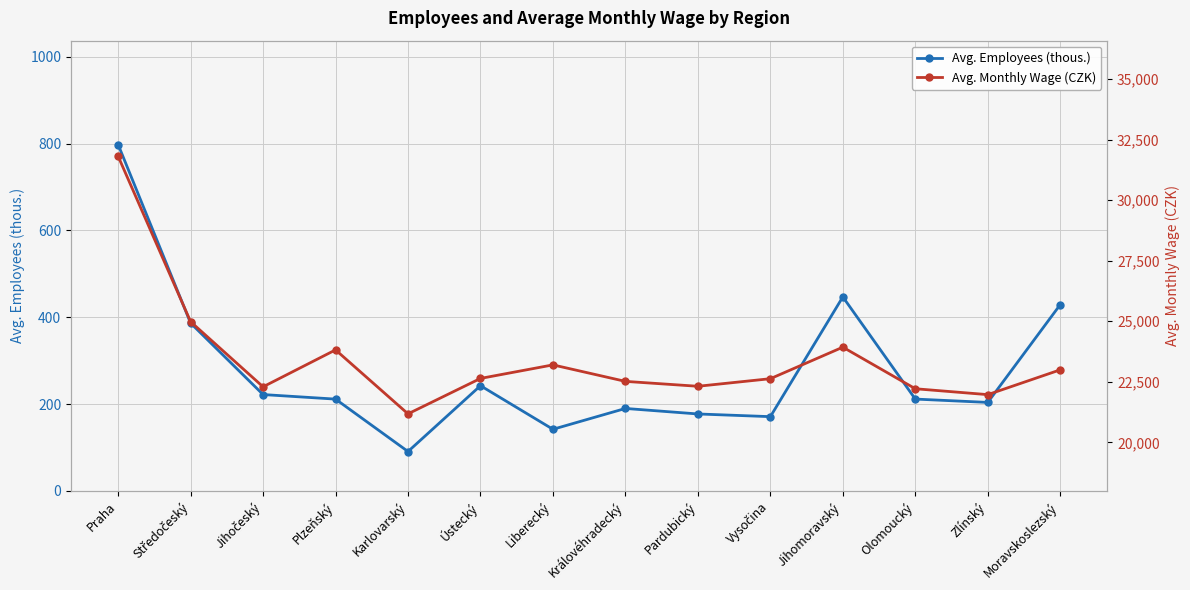

Which series changed the most between Plzeňský and Zlínský?

Avg. Monthly Wage (CZK)